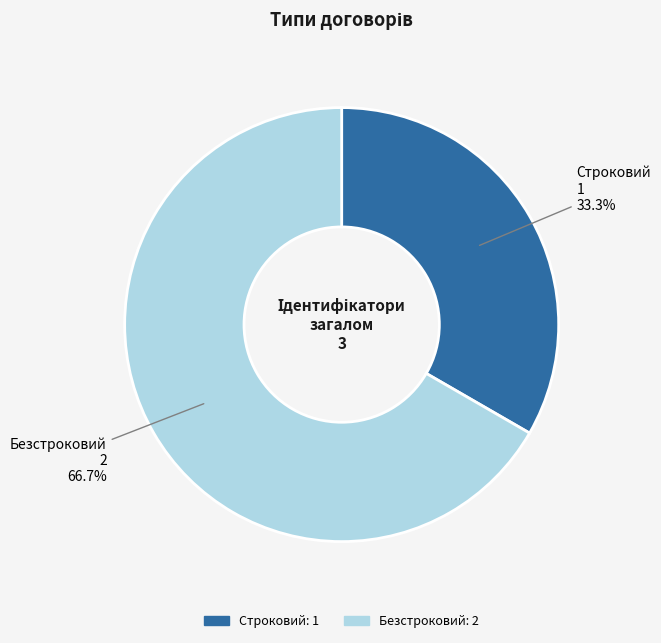

Is it true that Безстроковий is 81% of the pie?

False